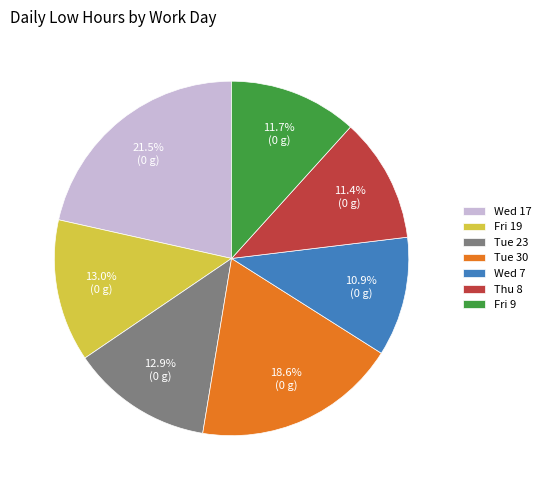

True or false: Wed 7 accounts for 11% of the total.

True